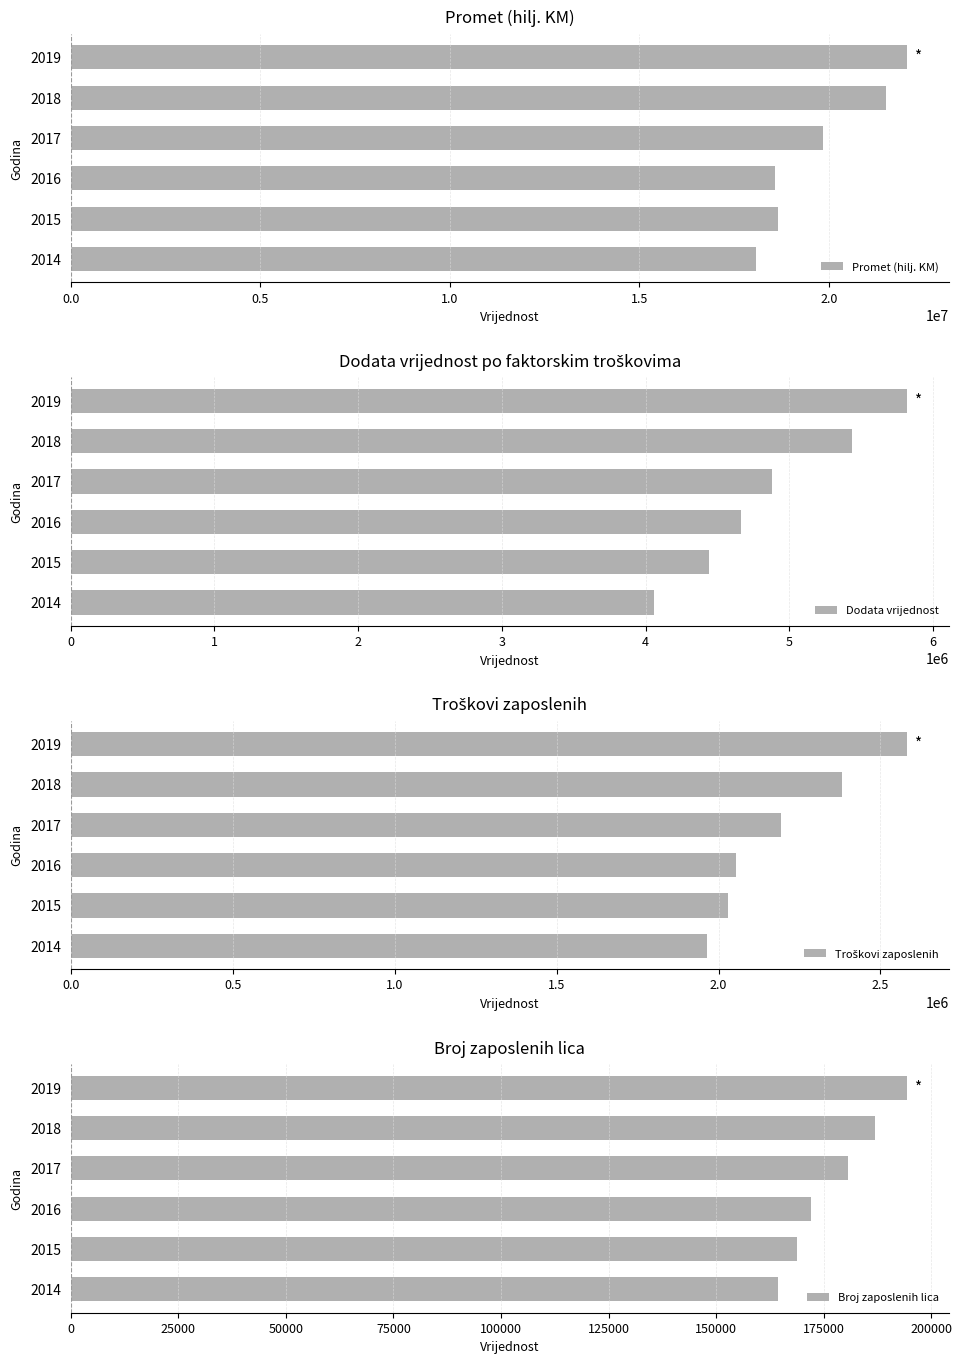

Reading left to right, transcribe all the data shown in this chart.

Promet (hilj. KM): 18070725	18659573	18583385	19848987	21499125	22050809
Dodata vrijednost: 4061566	4439675	4663701	4879062	5435092	5818658
Troškovi zaposlenih: 1963572	2029506	2054127	2194302	2380927	2581534
Broj zaposlenih lica: 164434	168733	172075	180597	186885	194298